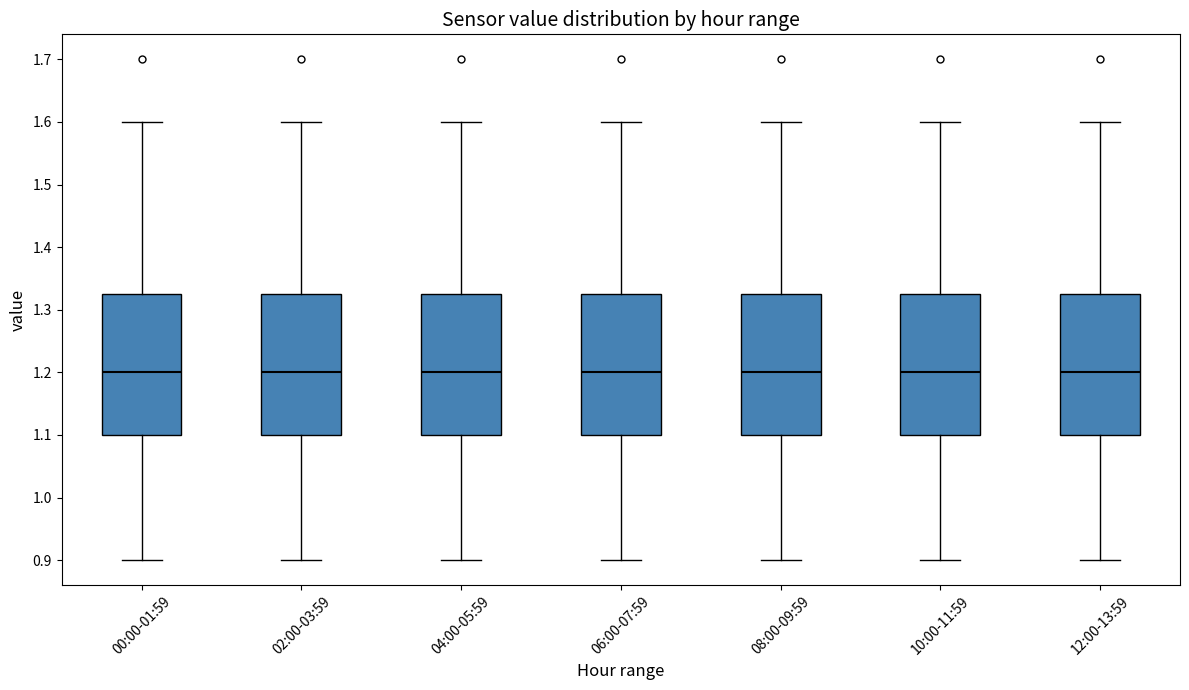

Where is the upper edge of the box for 08:00-09:59 on the y-axis? The values are not printed on the chart, so give them approximately, as read against the axis.

1.33